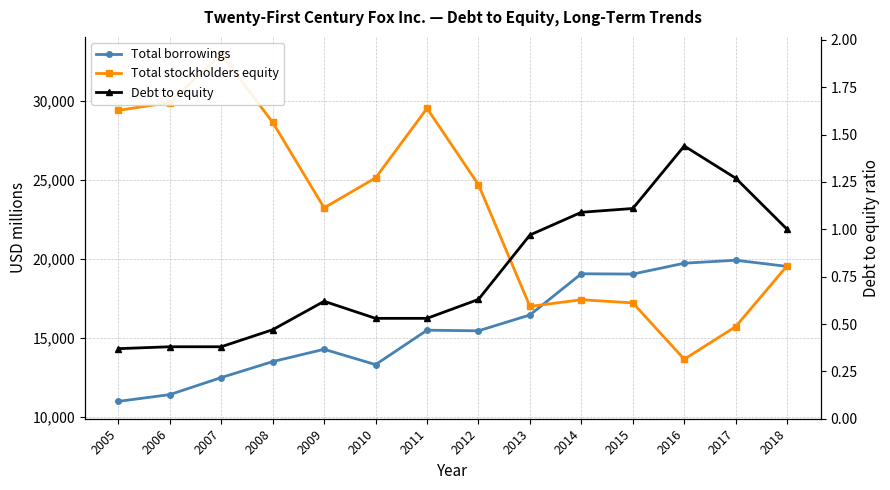

Does the chart have visible grid lines?

Yes